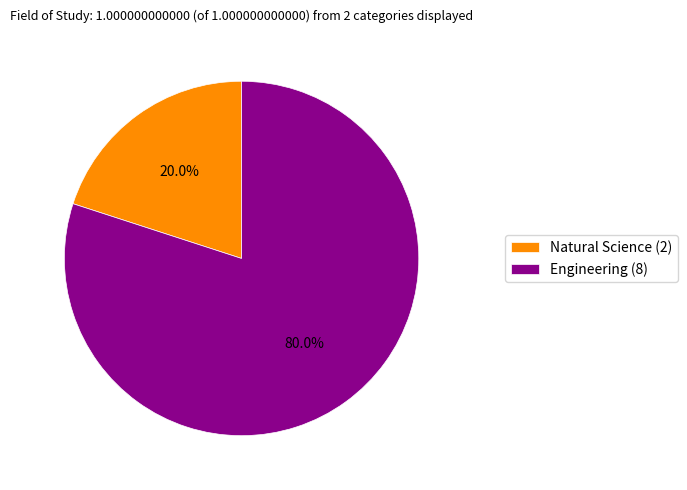

What is the largest slice in the pie chart?

Engineering (8)